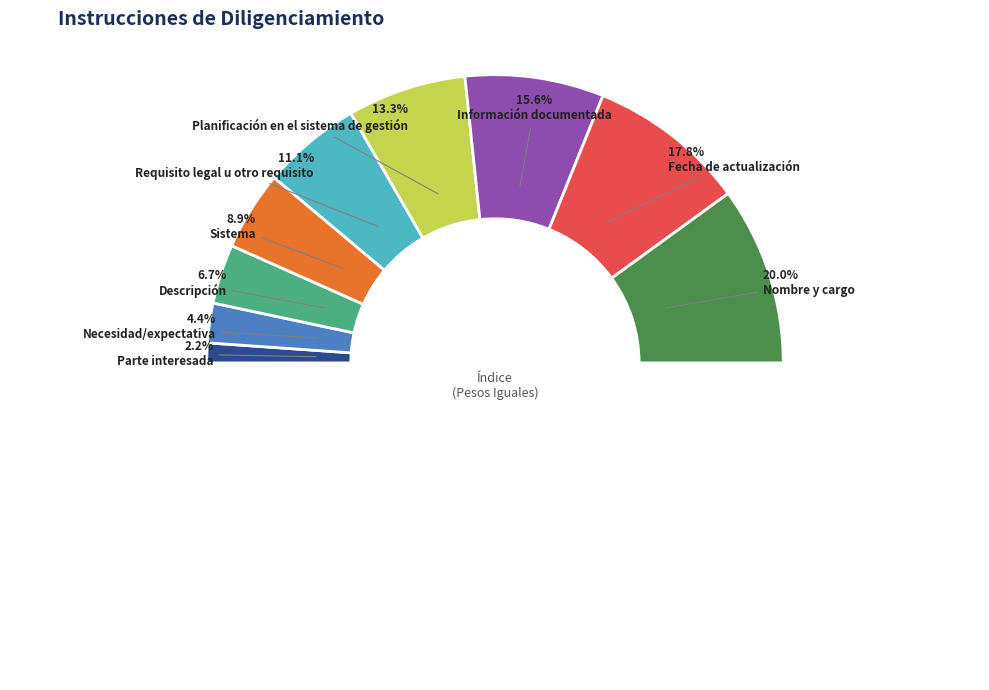

Which slice is the smallest?

Parte interesada